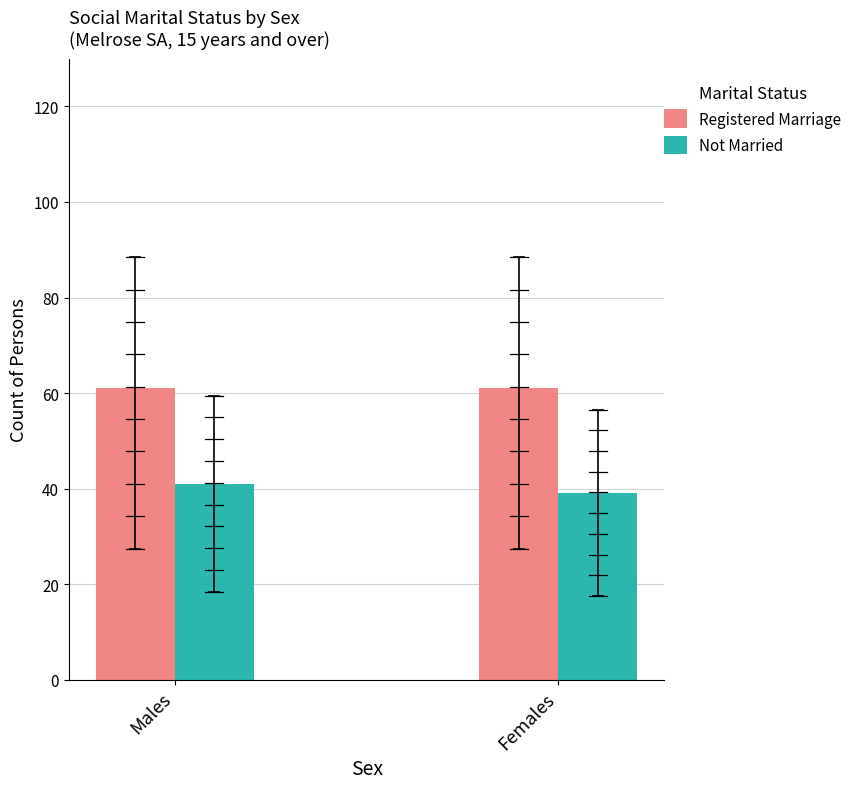

Reading left to right, list all the values displayed in this chart.

Registered Marriage: Males=61	Females=61
Not Married: Males=41	Females=39